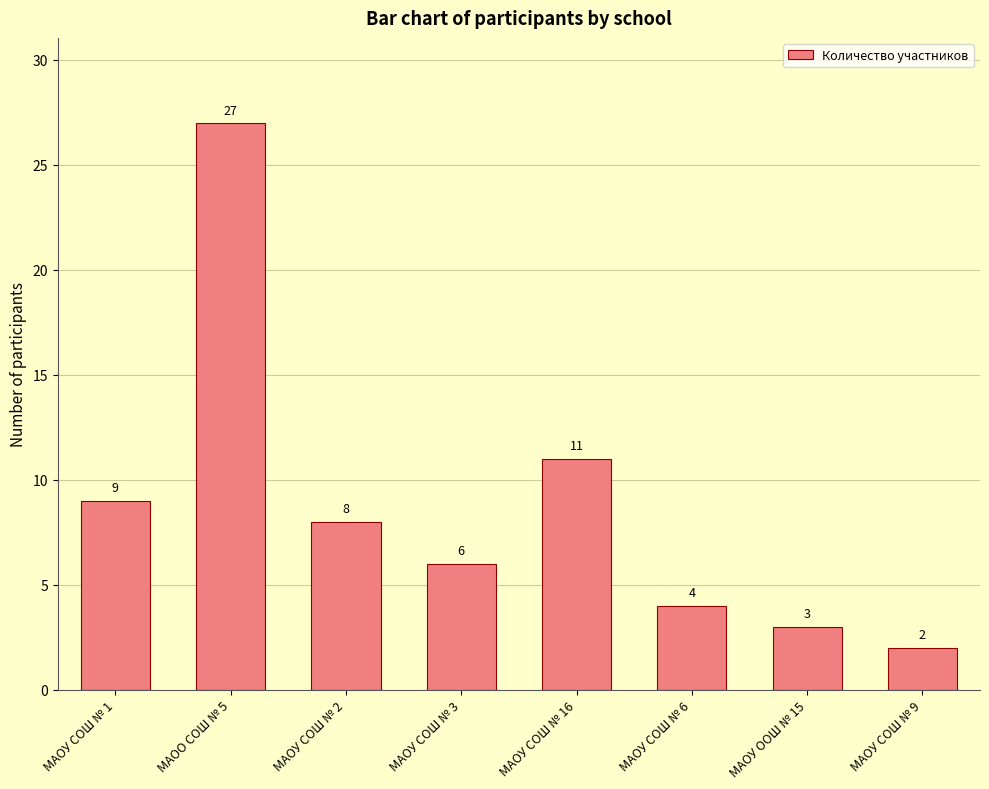

Which has a higher value, МАОО СОШ № 5 or МАОУ СОШ № 1?

МАОО СОШ № 5